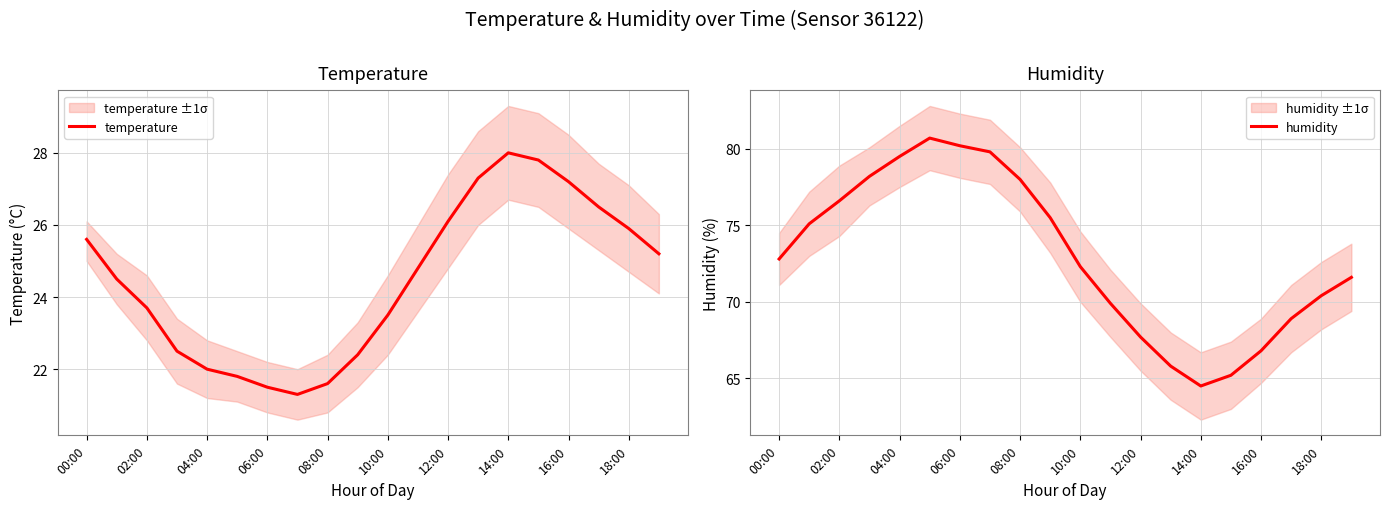

What is the value of the temperature point at the 9th from the left?

21.6